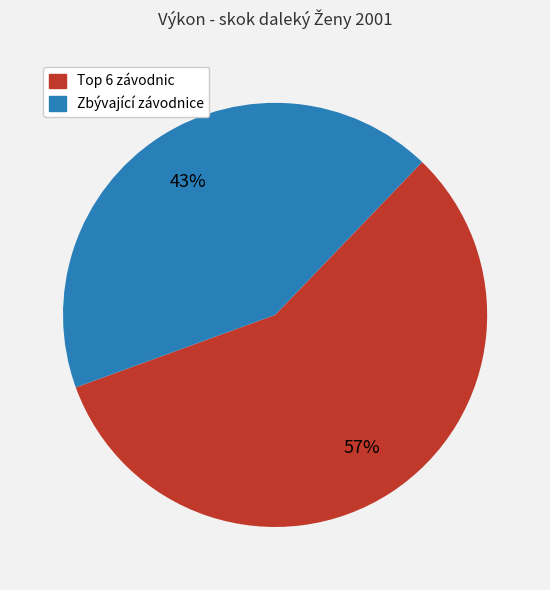

Does any single category account for the majority?

Yes